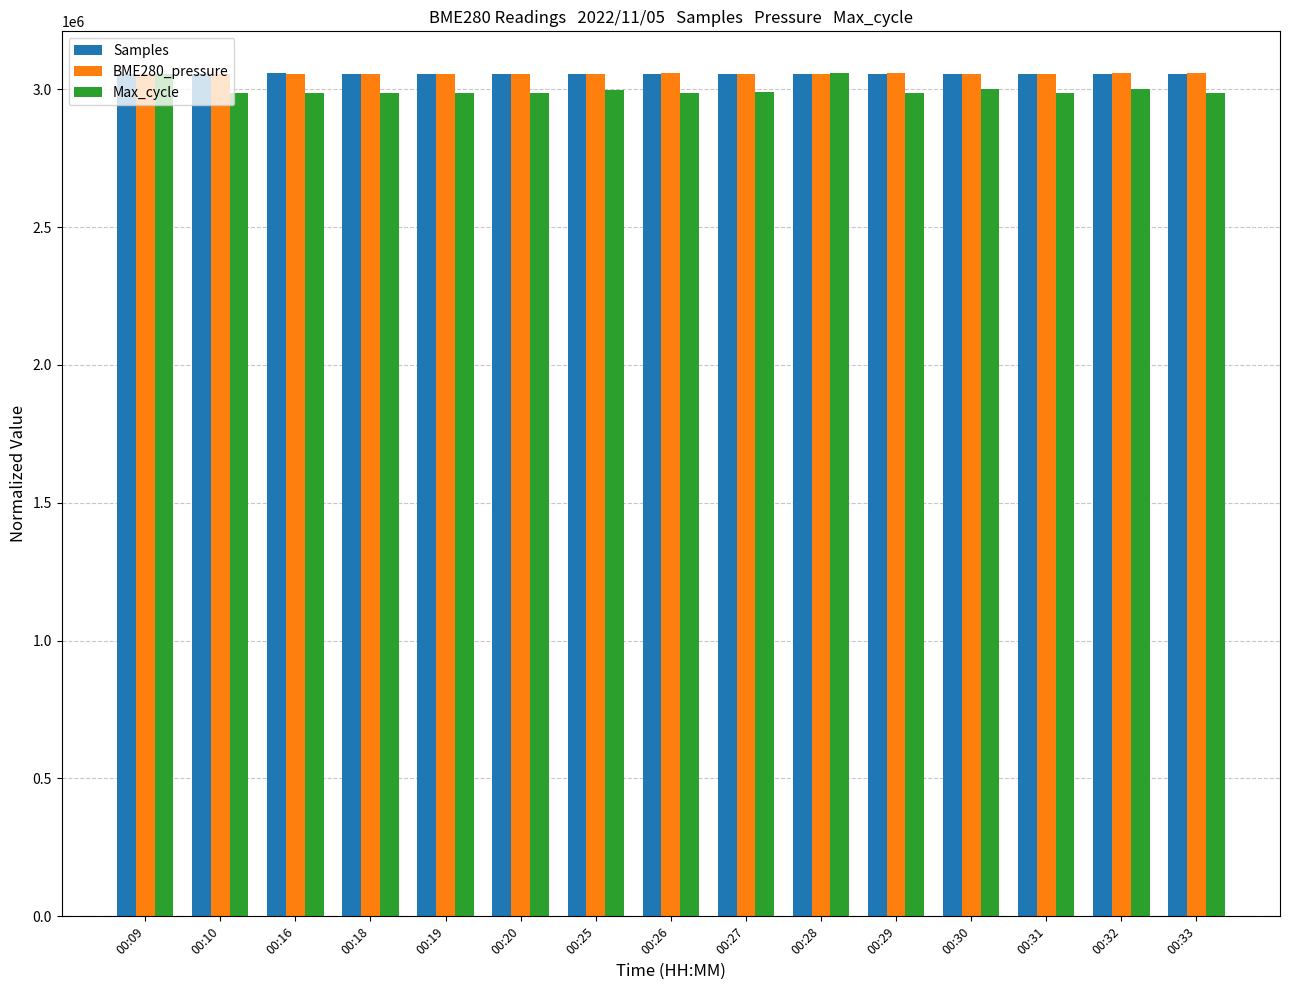

What is the difference between the Max_cycle values at 00:18 and 00:28?

71172.3